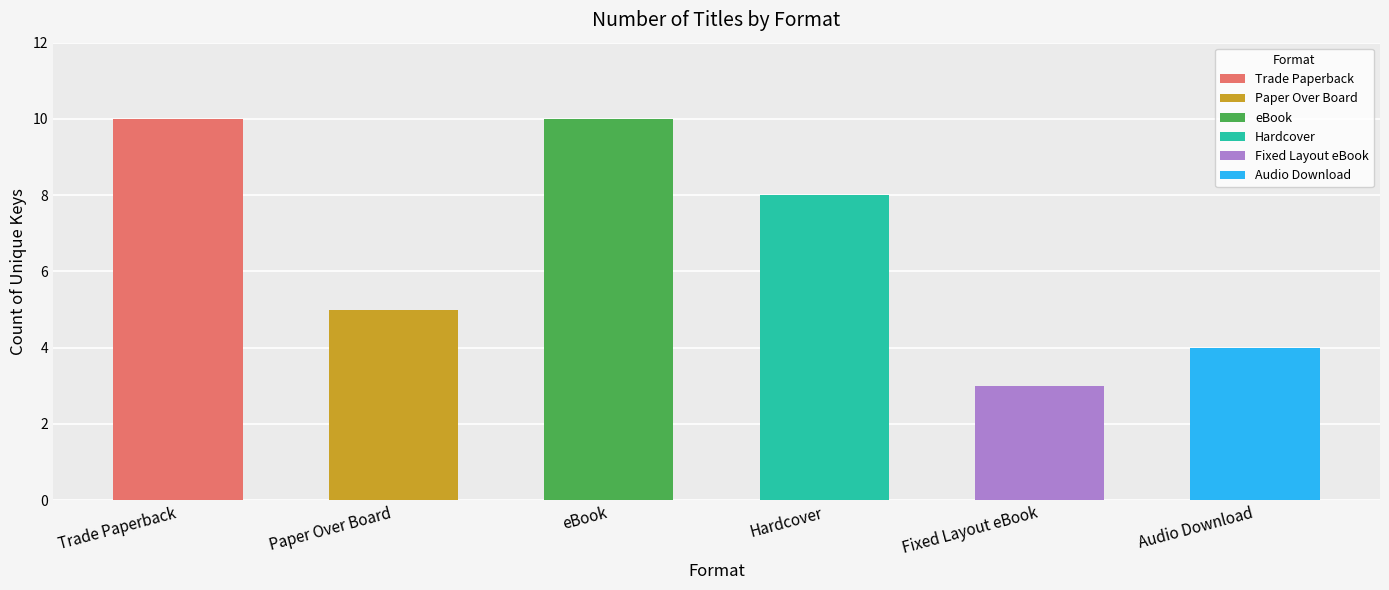

Is it true that the value at Hardcover is 4?

False